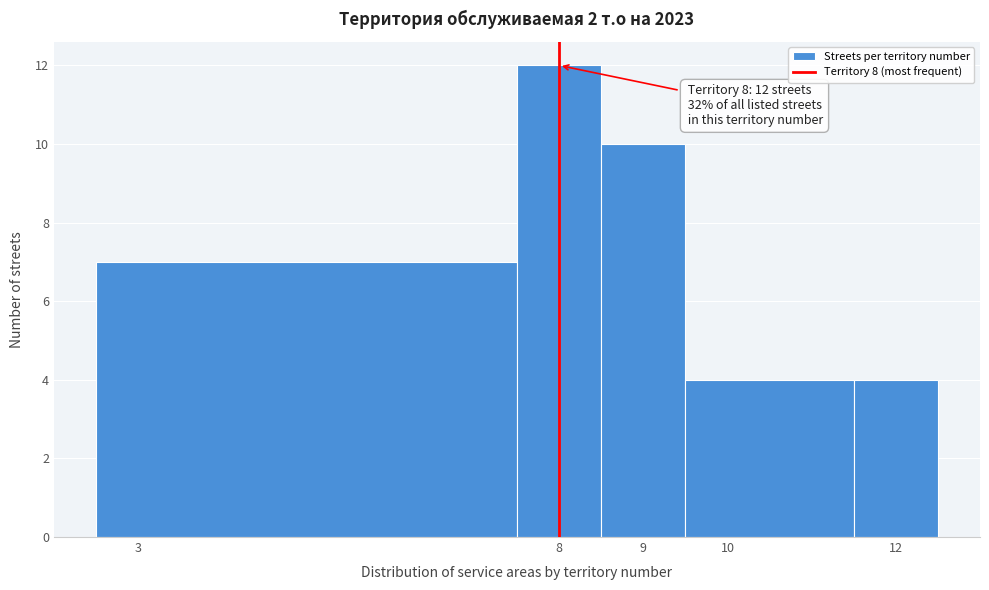

Over which range of the x-axis is the bar tallest?

7.5 to 8.5